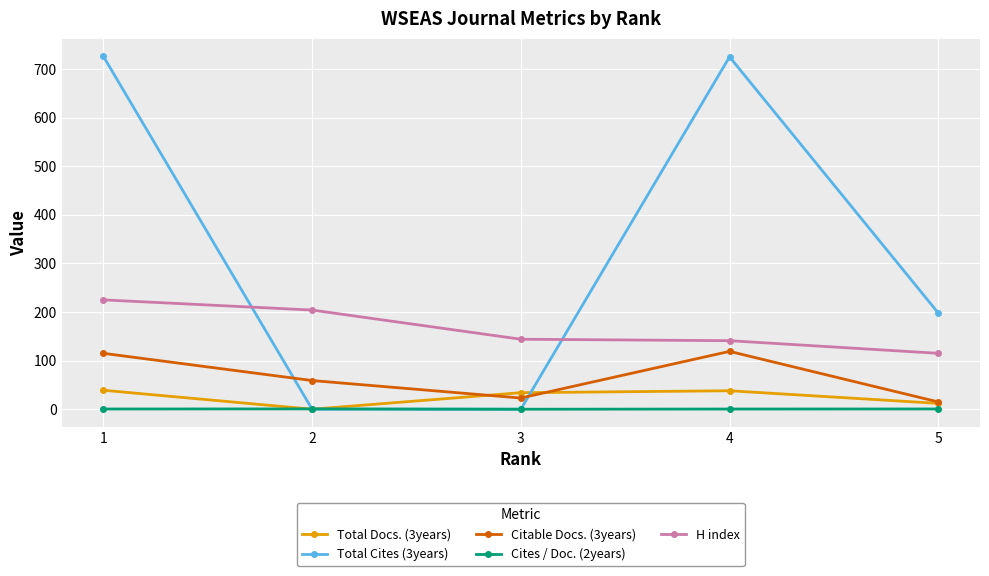

Count the number of data series in this chart.

5